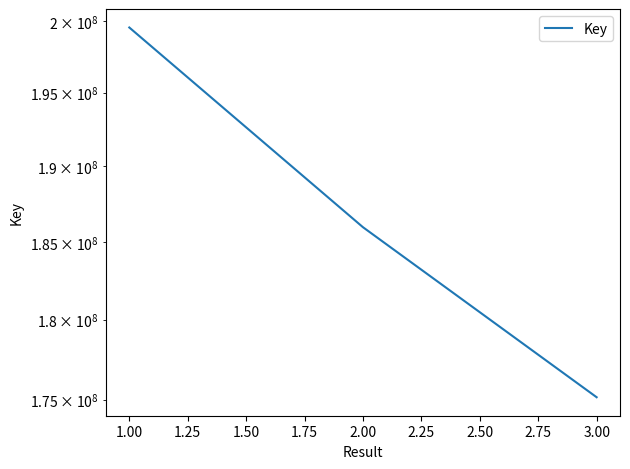

Does the chart have visible grid lines?

No